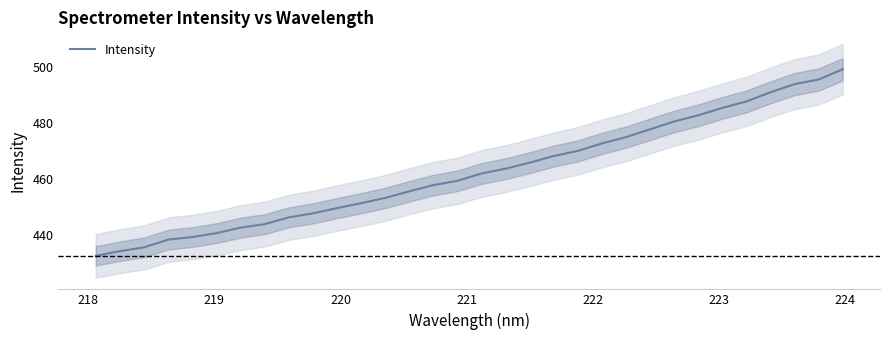

What is the highest value of the Intensity series?

499.1